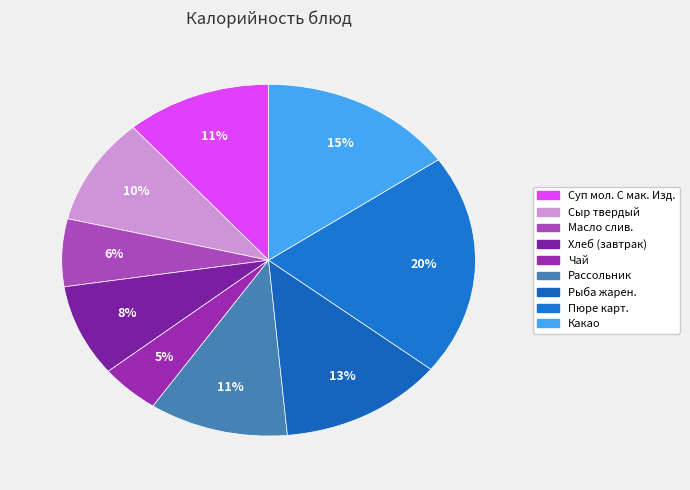

Which category has the smallest portion of the pie?

Чай